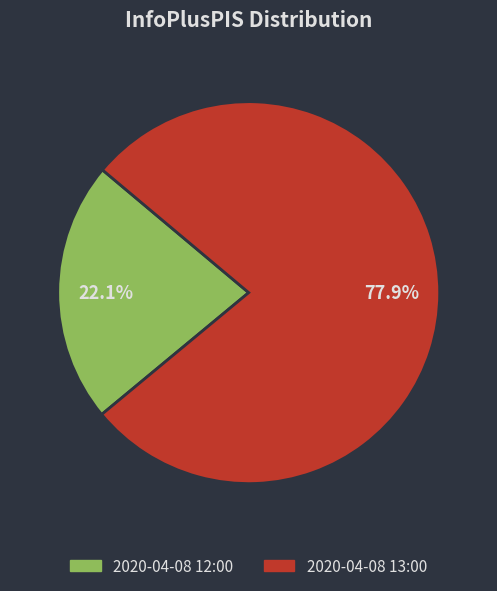

What percentage is the 2020-04-08 13:00 slice, to the nearest percent?

78%